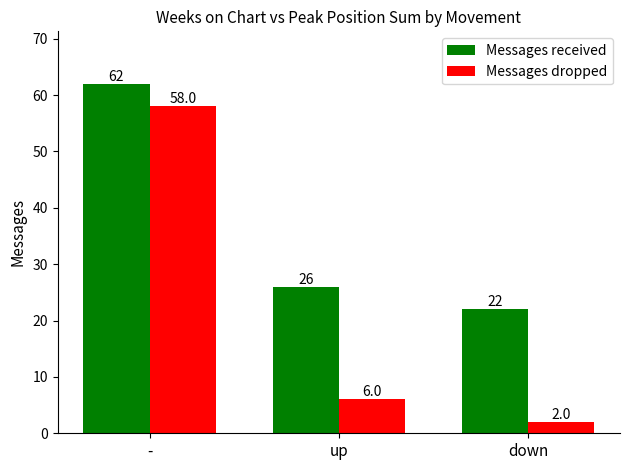

What is the label of the 2nd bar from the left?

up